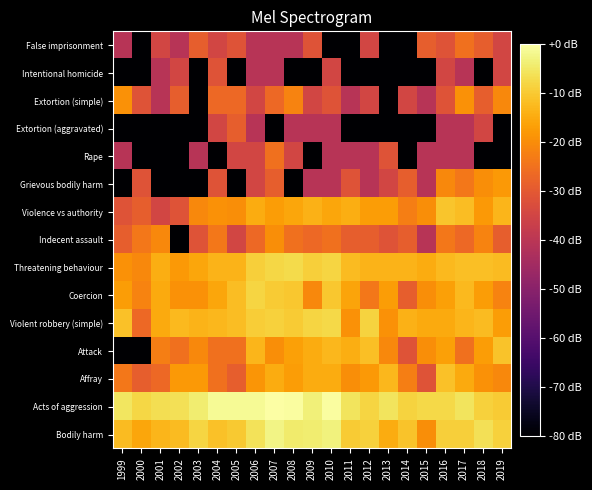

Reading left to right, transcribe all the data shown in this chart.

Bodily harm: 1999=-12.2	2000=-15.7	2001=-13.2	2002=-12.2	2003=-8.4	2004=-11.3	2005=-10.2	2006=-6.2	2007=-2.6	2008=-4.6	2009=-4.3	2010=-3.3	2011=-9.9	2012=-8.8	2013=-14.8	2014=-11.0	2015=-20.0	2016=-9.2	2017=-9.2	2018=-6.3	2019=-8.8
Acts of aggression: 1999=-5.4	2000=-8.0	2001=-6.8	2002=-6.5	2003=-4.2	2004=-1.4	2005=-1.4	2006=-1.3	2007=0.0	2008=-0.6	2009=-3.4	2010=-0.3	2011=-5.7	2012=-8.4	2013=-5.7	2014=-8.6	2015=-7.6	2016=-7.8	2017=-5.9	2018=-8.8	2019=-9.7
Affray: 1999=-23.9	2000=-28.8	2001=-26.8	2002=-17.9	2003=-17.9	2004=-25.3	2005=-28.8	2006=-18.5	2007=-14.8	2008=-17.3	2009=-14.8	2010=-14.8	2011=-20.0	2012=-17.9	2013=-12.9	2014=-22.8	2015=-31.3	2016=-11.3	2017=-15.3	2018=-19.2	2019=-20.8
Attack: 1999=-80.0	2000=-80.0	2001=-22.8	2002=-25.3	2003=-20.8	2004=-25.3	2005=-25.3	2006=-13.2	2007=-20.0	2008=-16.7	2009=-14.8	2010=-12.9	2011=-14.4	2012=-11.6	2013=-20.8	2014=-31.3	2015=-20.0	2016=-16.7	2017=-25.3	2018=-17.3	2019=-11.0
Violent robbery (simple): 1999=-11.3	2000=-26.8	2001=-15.3	2002=-12.5	2003=-13.6	2004=-12.9	2005=-11.9	2006=-9.5	2007=-9.0	2008=-9.9	2009=-8.2	2010=-7.8	2011=-19.2	2012=-8.6	2013=-19.2	2014=-14.0	2015=-15.3	2016=-15.3	2017=-13.2	2018=-12.2	2019=-17.3
Coercion: 1999=-17.3	2000=-21.7	2001=-15.3	2002=-19.2	2003=-19.2	2004=-15.7	2005=-11.9	2006=-8.4	2007=-9.7	2008=-10.5	2009=-20.8	2010=-10.5	2011=-16.2	2012=-23.9	2013=-17.3	2014=-28.8	2015=-20.0	2016=-16.7	2017=-12.5	2018=-17.3	2019=-21.7
Threatening behaviour: 1999=-19.2	2000=-20.8	2001=-14.4	2002=-17.9	2003=-15.7	2004=-13.6	2005=-13.6	2006=-9.2	2007=-8.0	2008=-7.4	2009=-9.2	2010=-8.4	2011=-12.2	2012=-13.6	2013=-13.6	2014=-13.6	2015=-14.8	2016=-12.5	2017=-11.6	2018=-11.6	2019=-12.2
Indecent assault: 1999=-28.8	2000=-23.9	2001=-20.8	2002=-80.0	2003=-31.3	2004=-23.9	2005=-34.8	2006=-26.8	2007=-20.0	2008=-25.3	2009=-26.8	2010=-25.3	2011=-28.8	2012=-28.8	2013=-31.3	2014=-28.8	2015=-40.8	2016=-23.9	2017=-26.8	2018=-21.7	2019=-28.8
Violence vs authority: 1999=-31.3	2000=-28.8	2001=-34.8	2002=-31.3	2003=-20.8	2004=-19.2	2005=-20.0	2006=-14.8	2007=-17.3	2008=-15.7	2009=-14.0	2010=-15.7	2011=-14.4	2012=-17.3	2013=-17.3	2014=-22.8	2015=-20.0	2016=-10.7	2017=-11.9	2018=-17.9	2019=-13.2
Grievous bodily harm: 1999=-80.0	2000=-31.3	2001=-80.0	2002=-80.0	2003=-80.0	2004=-31.3	2005=-80.0	2006=-34.8	2007=-28.8	2008=-80.0	2009=-40.8	2010=-40.8	2011=-31.3	2012=-40.8	2013=-34.8	2014=-28.8	2015=-40.8	2016=-20.8	2017=-23.9	2018=-20.0	2019=-17.9
Rape: 1999=-40.8	2000=-80.0	2001=-80.0	2002=-80.0	2003=-40.8	2004=-80.0	2005=-34.8	2006=-34.8	2007=-25.3	2008=-34.8	2009=-80.0	2010=-40.8	2011=-40.8	2012=-40.8	2013=-31.3	2014=-80.0	2015=-40.8	2016=-40.8	2017=-40.8	2018=-80.0	2019=-80.0
Extortion (aggravated): 1999=-80.0	2000=-80.0	2001=-80.0	2002=-80.0	2003=-80.0	2004=-34.8	2005=-28.8	2006=-40.8	2007=-80.0	2008=-40.8	2009=-40.8	2010=-40.8	2011=-80.0	2012=-80.0	2013=-80.0	2014=-80.0	2015=-80.0	2016=-40.8	2017=-40.8	2018=-34.8	2019=-80.0
Extortion (simple): 1999=-19.2	2000=-31.3	2001=-40.8	2002=-28.8	2003=-80.0	2004=-26.8	2005=-26.8	2006=-34.8	2007=-26.8	2008=-21.7	2009=-34.8	2010=-31.3	2011=-40.8	2012=-34.8	2013=-80.0	2014=-34.8	2015=-40.8	2016=-31.3	2017=-19.2	2018=-28.8	2019=-20.8
Intentional homicide: 1999=-80.0	2000=-80.0	2001=-40.8	2002=-34.8	2003=-80.0	2004=-31.3	2005=-80.0	2006=-40.8	2007=-40.8	2008=-80.0	2009=-80.0	2010=-34.8	2011=-80.0	2012=-80.0	2013=-80.0	2014=-80.0	2015=-80.0	2016=-34.8	2017=-40.8	2018=-80.0	2019=-34.8
False imprisonment: 1999=-40.8	2000=-80.0	2001=-34.8	2002=-40.8	2003=-28.8	2004=-34.8	2005=-31.3	2006=-40.8	2007=-40.8	2008=-40.8	2009=-31.3	2010=-80.0	2011=-80.0	2012=-34.8	2013=-80.0	2014=-80.0	2015=-28.8	2016=-31.3	2017=-25.3	2018=-28.8	2019=-34.8